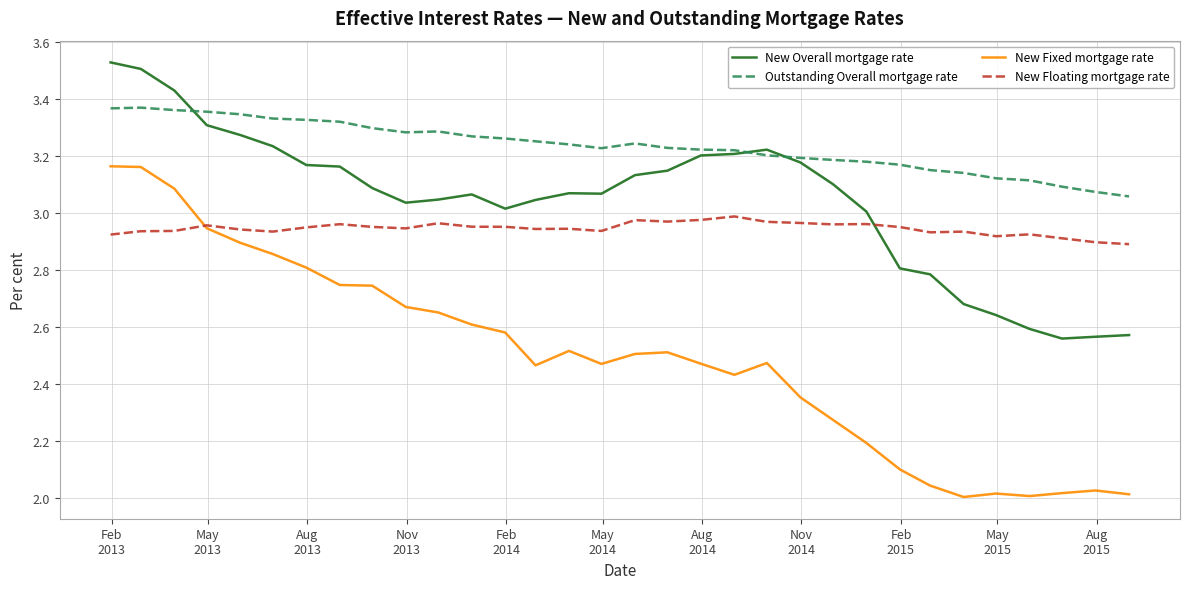

True or false: New Fixed mortgage rate and New Overall mortgage rate cross at least once.

False